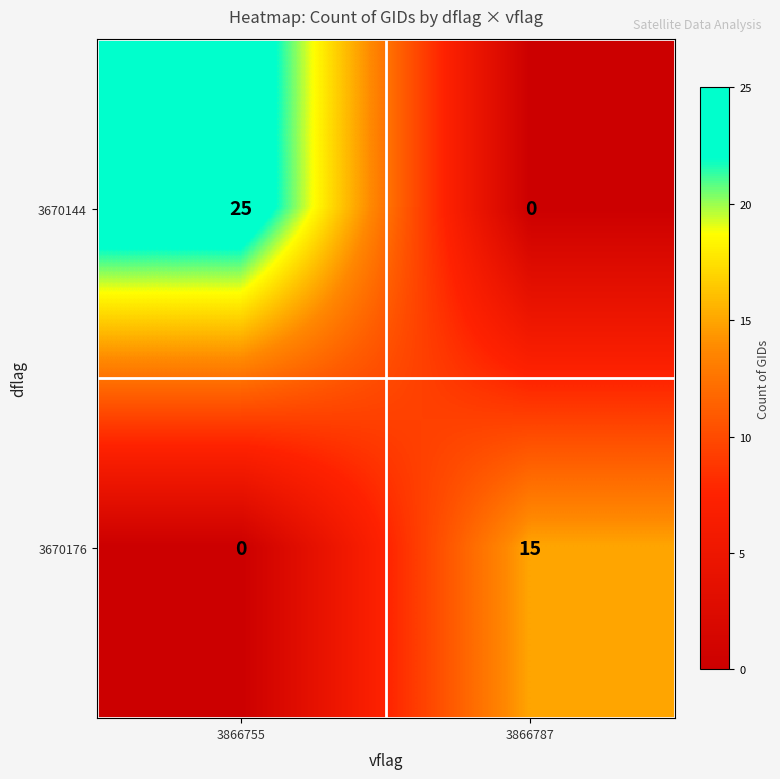

Rank the series by their average value, from highest to lowest.

3670144, 3670176